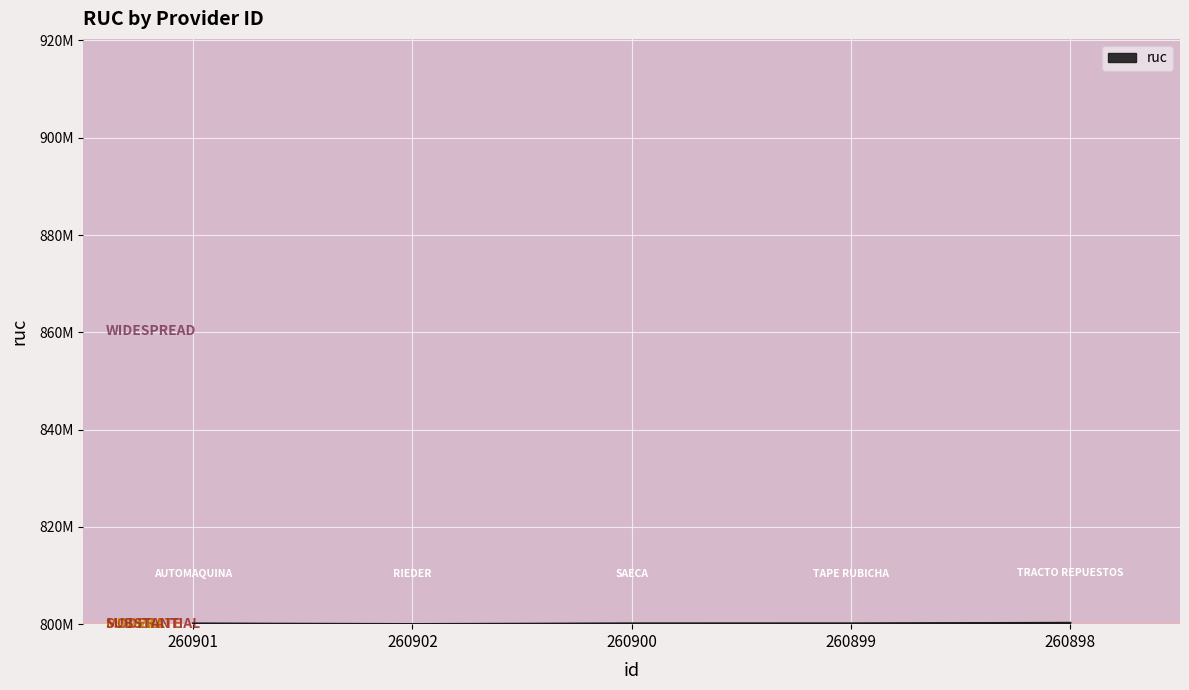

Does the chart display data point markers on the line(s)?

No